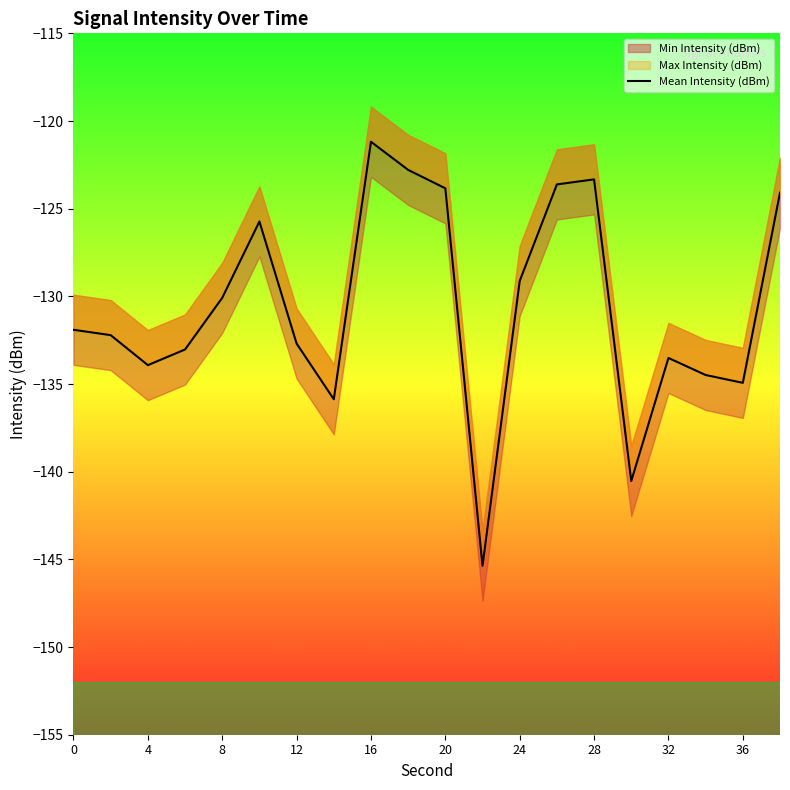

Is it true that the value at 24 is -59.6?

False